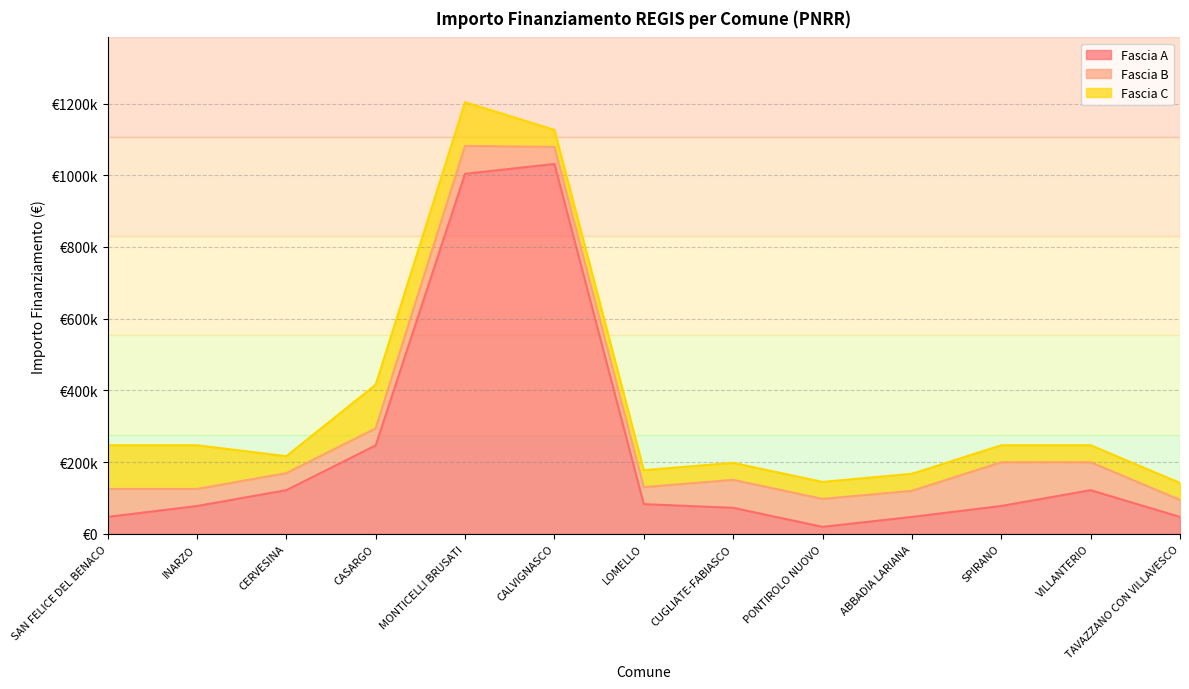

What is the difference between the second highest and minimum values in the Fascia B series?

30470